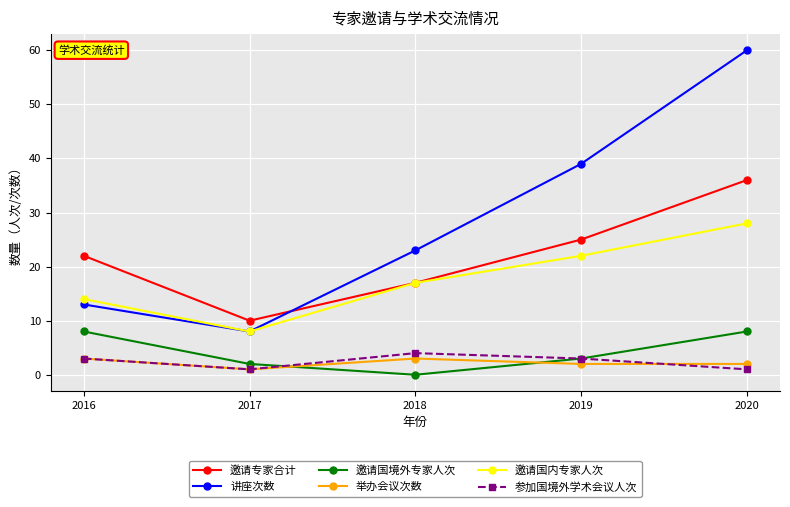

At which label is 讲座次数 closest to 34?

2019